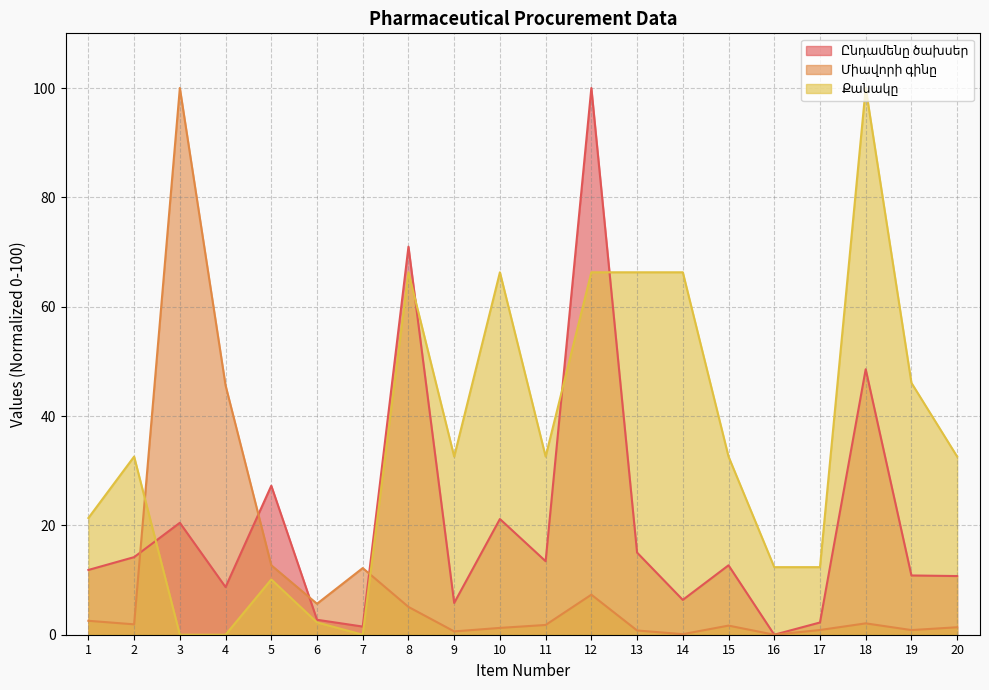

What are all the series names shown in the legend?

Ընդամենը ծախսեր, Միավորի գինը, Քանակը